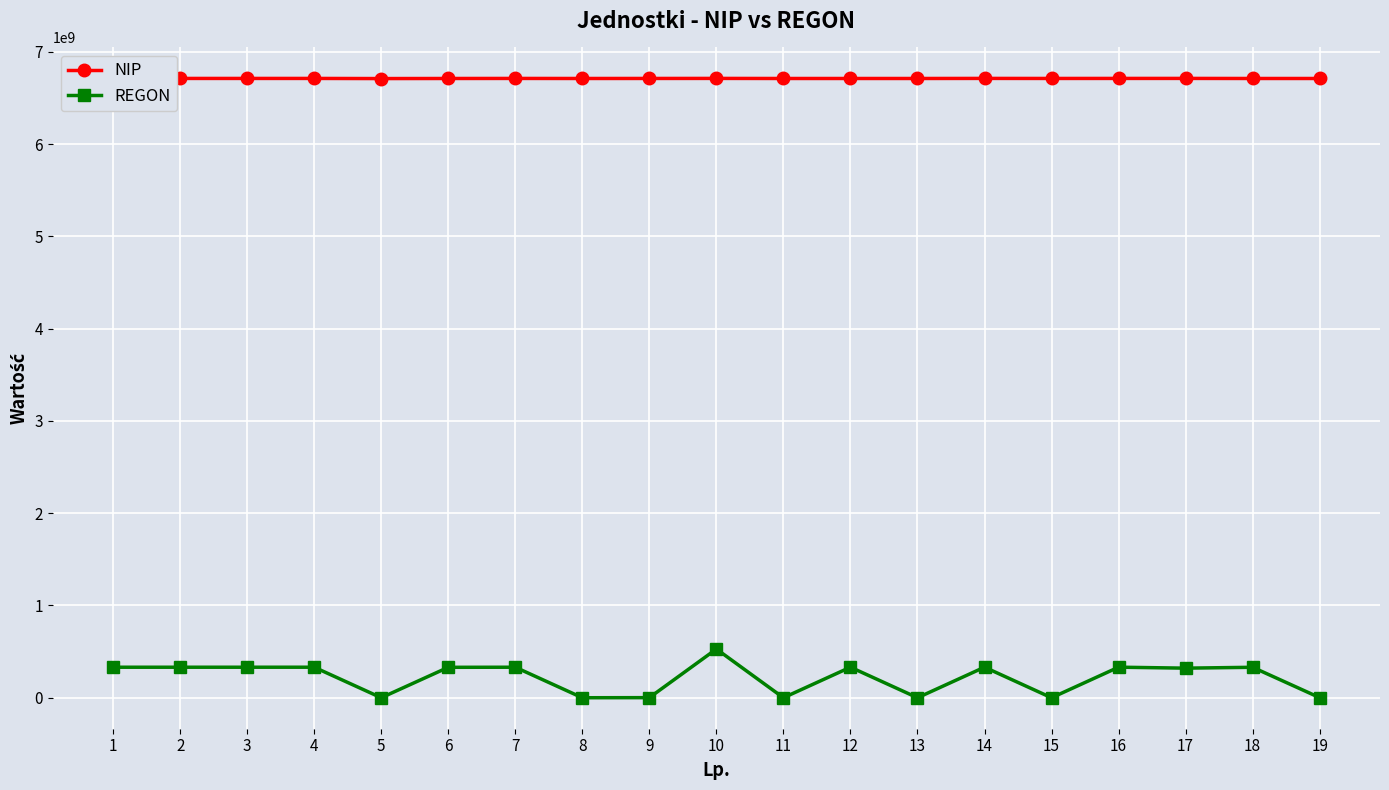

How many data points does each series have?

19